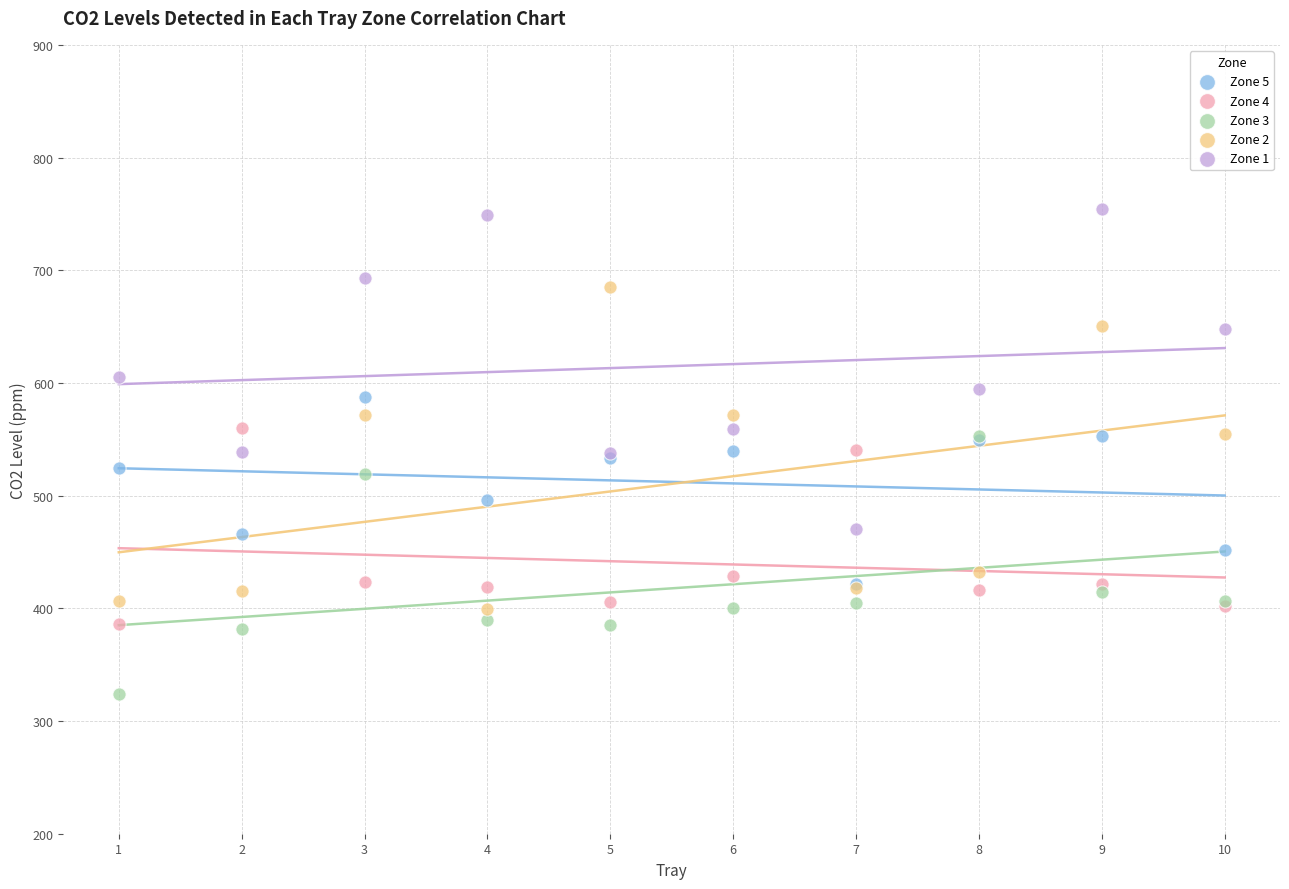

What are all the series names shown in the legend?

Zone 5, Zone 4, Zone 3, Zone 2, Zone 1